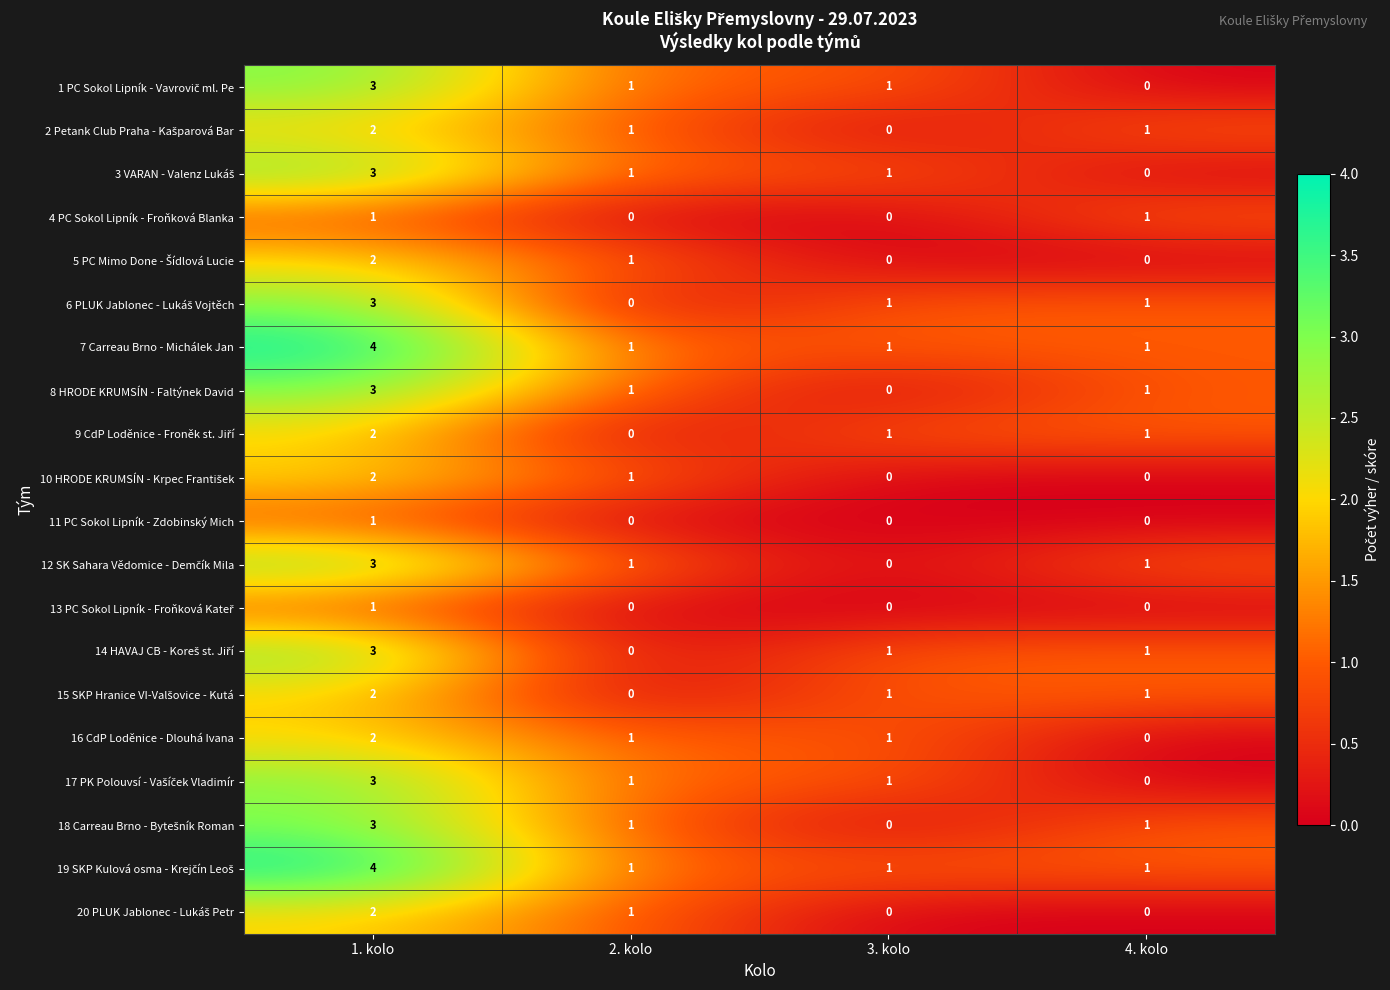

What is the sum of the 8 HRODE KRUMSÍN - Faltýnek David values at 4. kolo and 1. kolo?

4